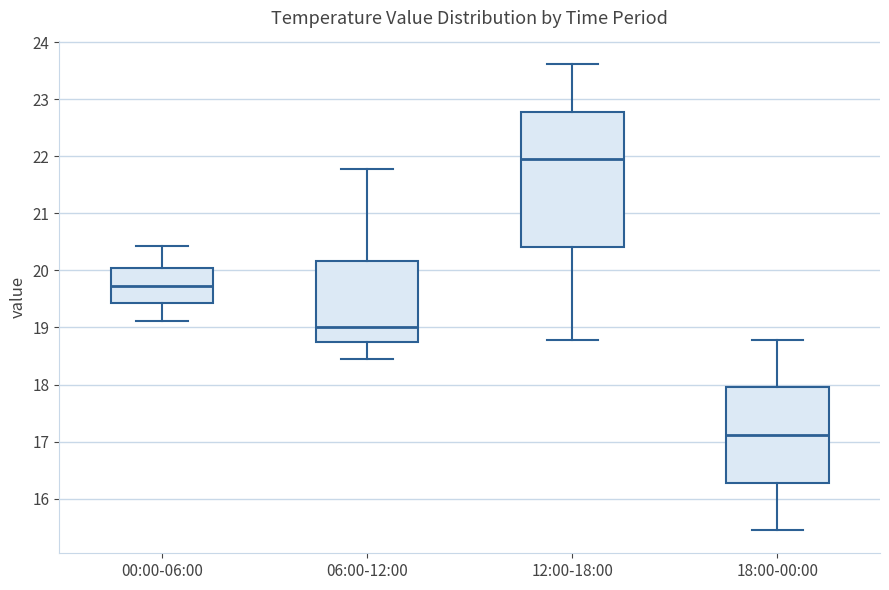

Reading left to right, read every box against the y-axis: the position of its median line, the range the box covers, and the ends of its whiskers. The values are not printed on the chart, so give them approximately, as read against the axis.

00:00-06:00: median 19.7, box 19.4 to 20.0, whiskers 19.1 to 20.4
06:00-12:00: median 19.0, box 18.7 to 20.2, whiskers 18.5 to 21.8
12:00-18:00: median 22.0, box 20.4 to 22.8, whiskers 18.8 to 23.6
18:00-00:00: median 17.1, box 16.3 to 18.0, whiskers 15.5 to 18.8